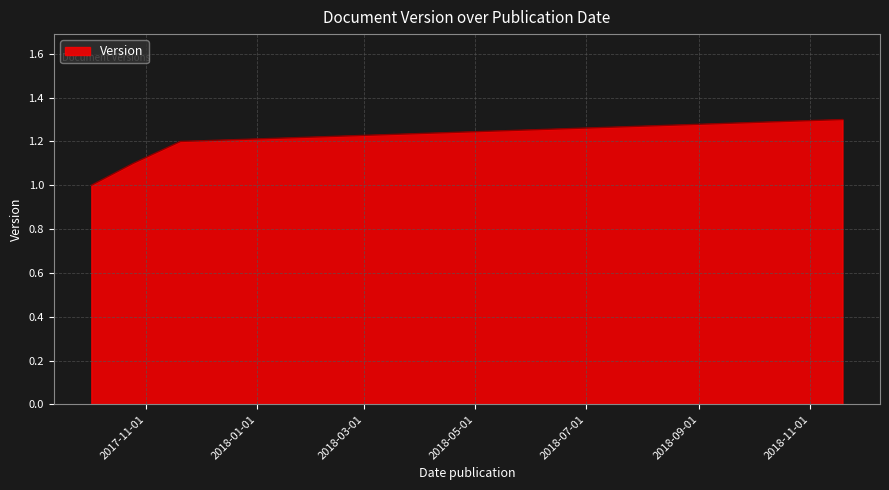

What is the minimum value shown in the chart?

1.0